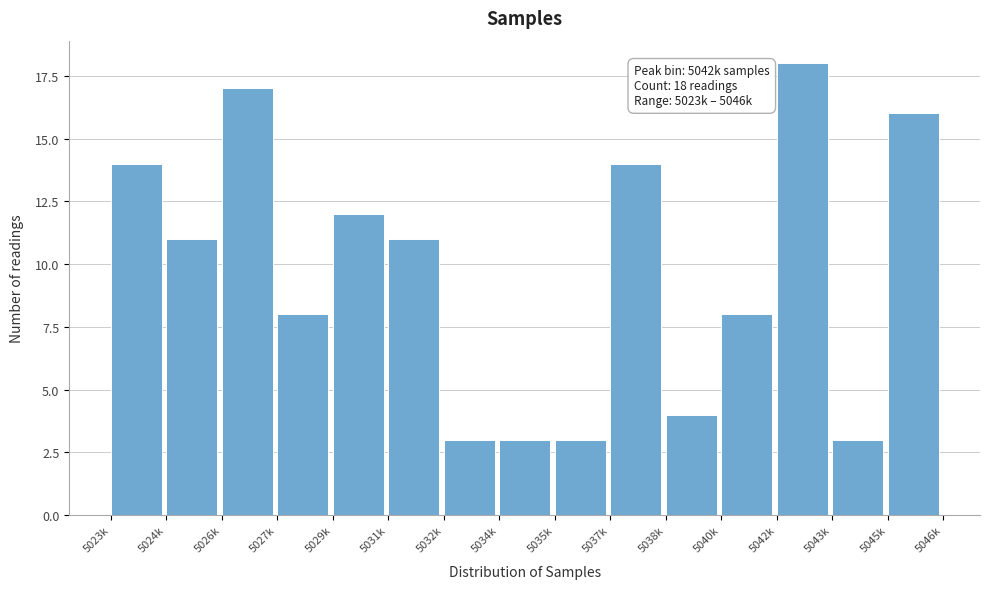

Reading left to right, transcribe all the data shown in this chart.

5023k=14	5024k=11	5026k=17	5027k=8	5029k=12	5031k=11	5032k=3	5034k=3	5035k=3	5037k=14	5038k=4	5040k=8	5042k=18	5043k=3	5045k=16